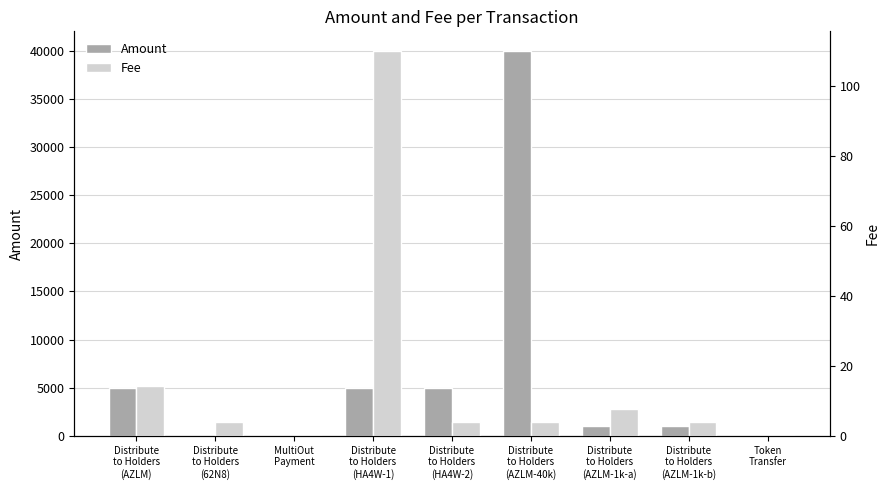

Which series has the largest total across all categories?

Amount